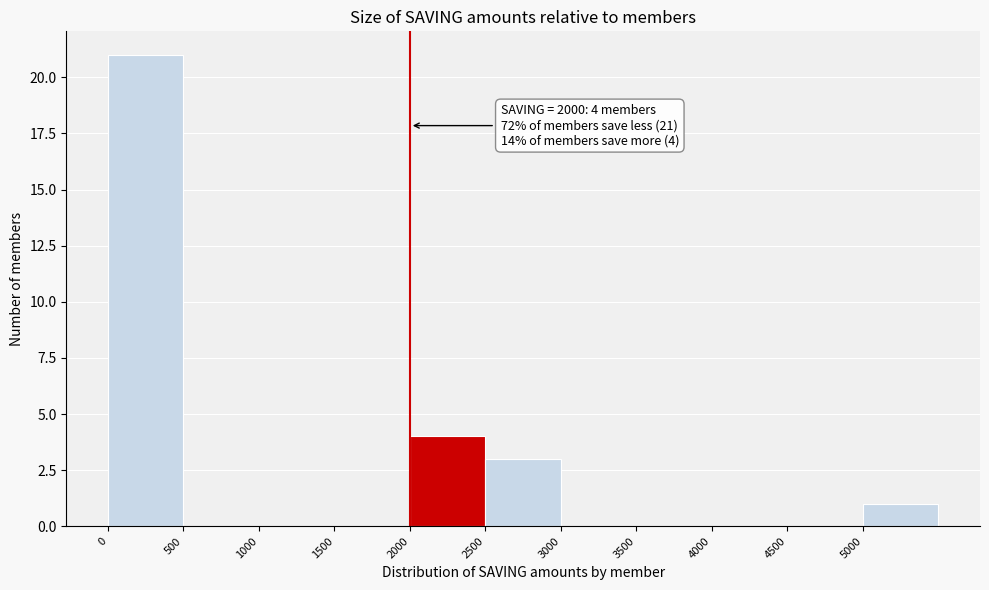

Which range on the x-axis has the tallest bar?

0 to 500